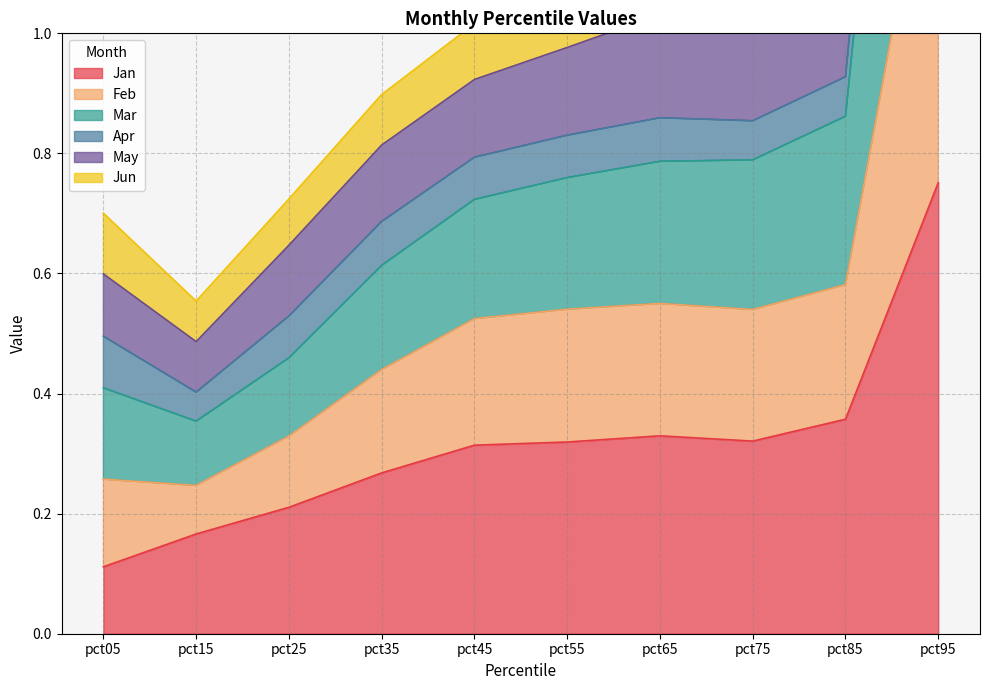

What is the value of the Jan point at the 3rd from the left?

0.2